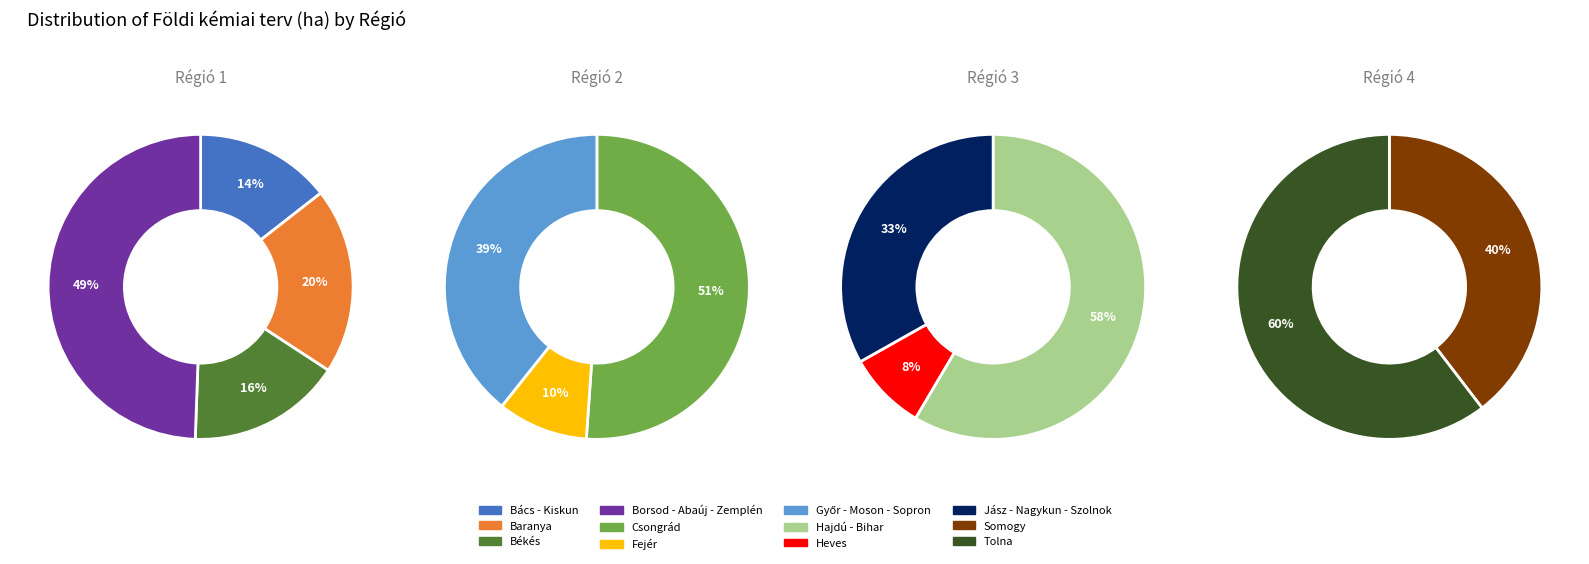

Is there any slice that represents more than half of the pie?

No